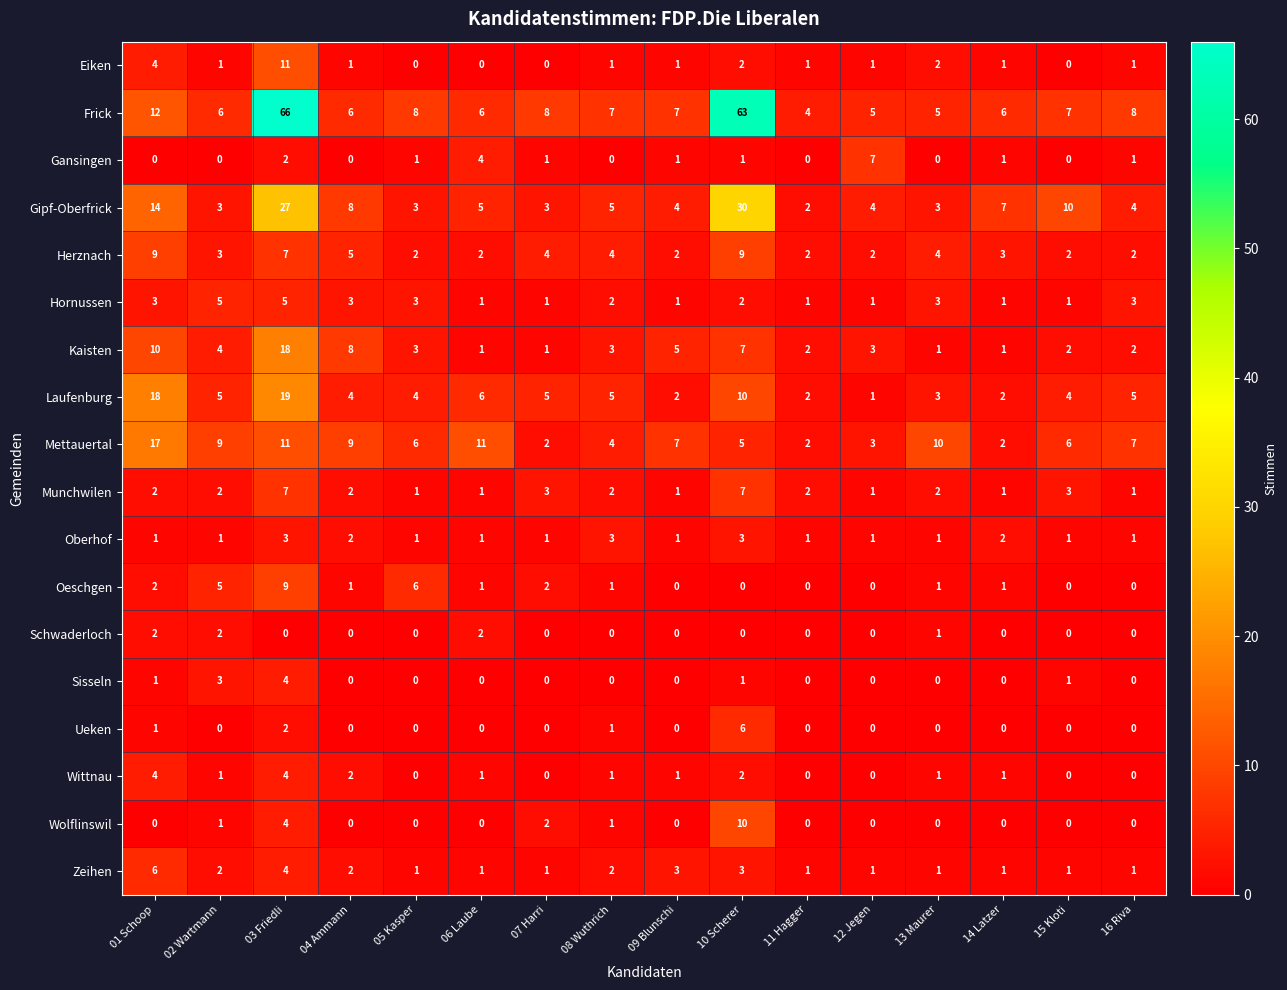

What is the difference between the maximum and second lowest values in the Zeihen series?

5